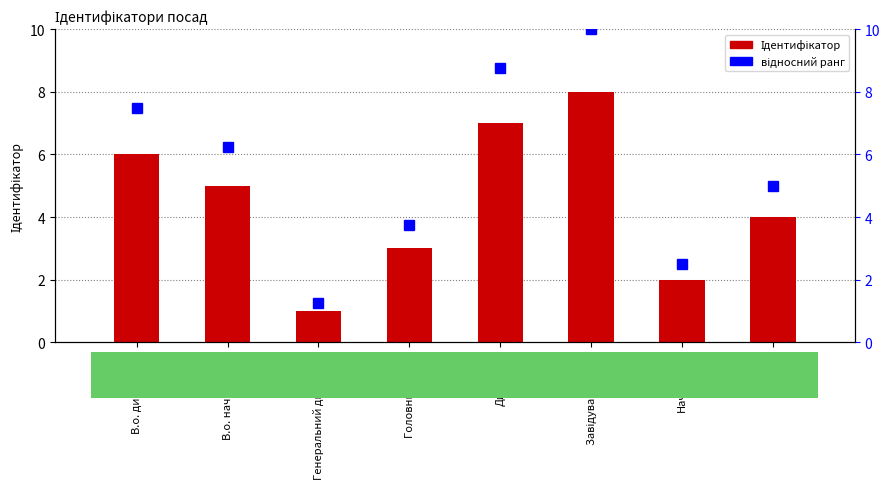

What is the label of the 8th bar from the right?

В.о. директора